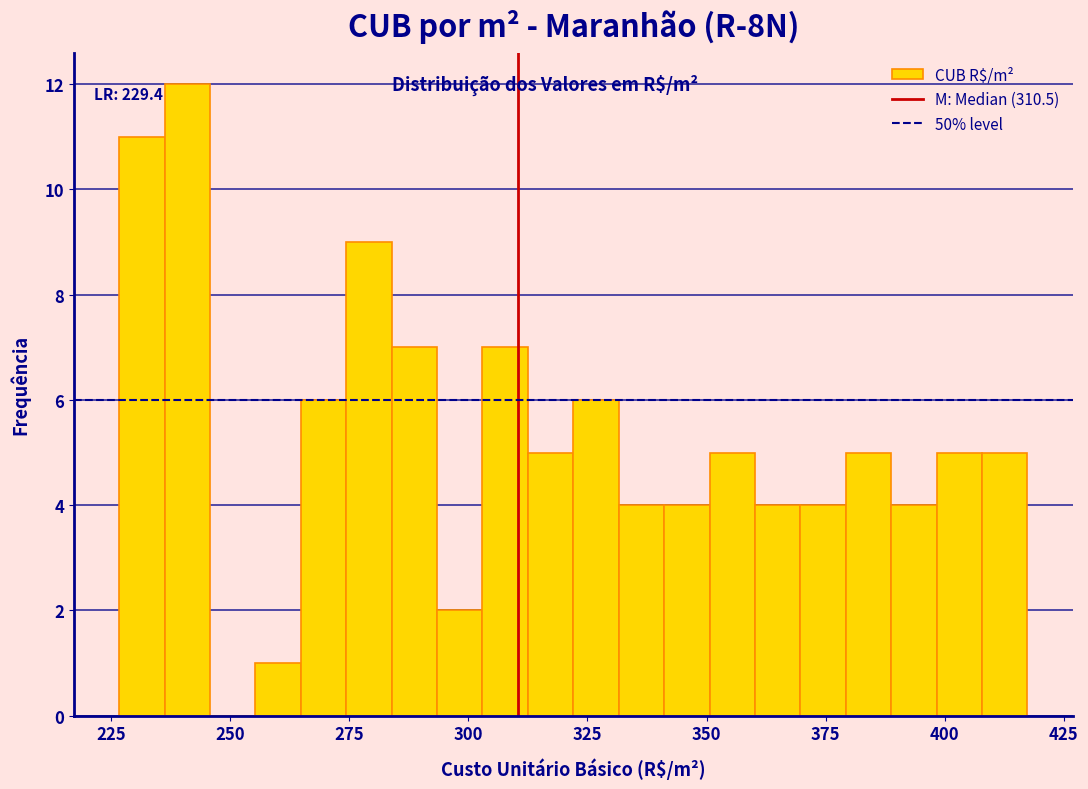

Around what value on the x-axis is the tallest bar? Give the approximate position of its centre, as read against the axis.

240